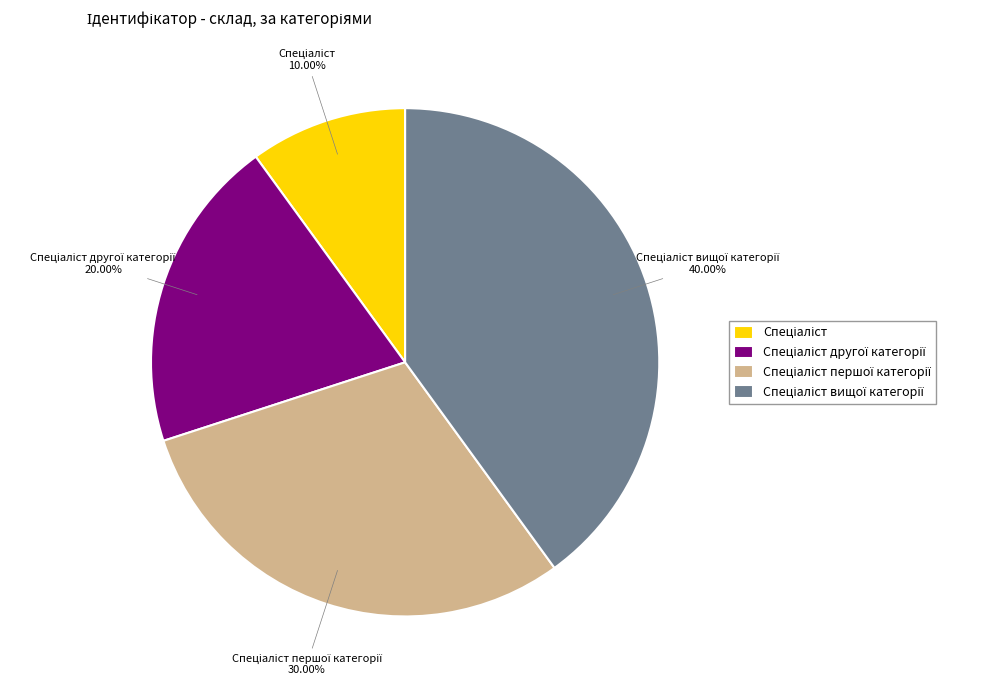

Is there any slice that represents more than half of the pie?

No